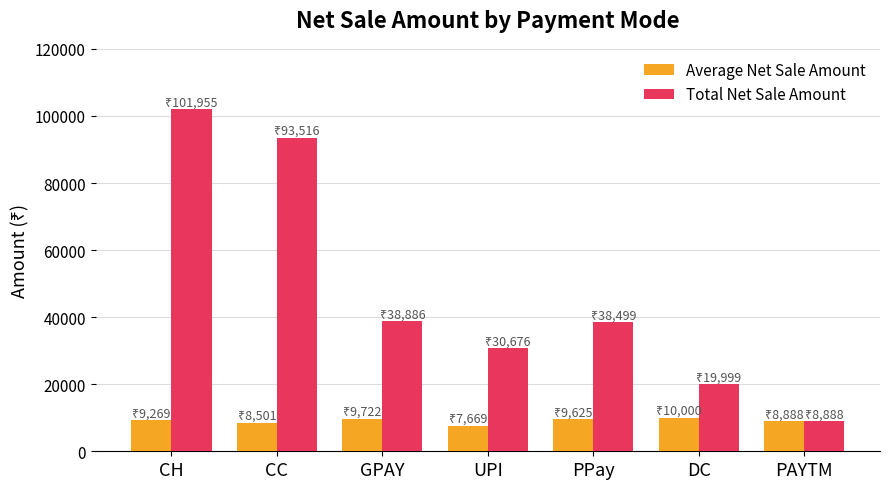

What is the difference between the highest and lowest values at CC?

85014.5